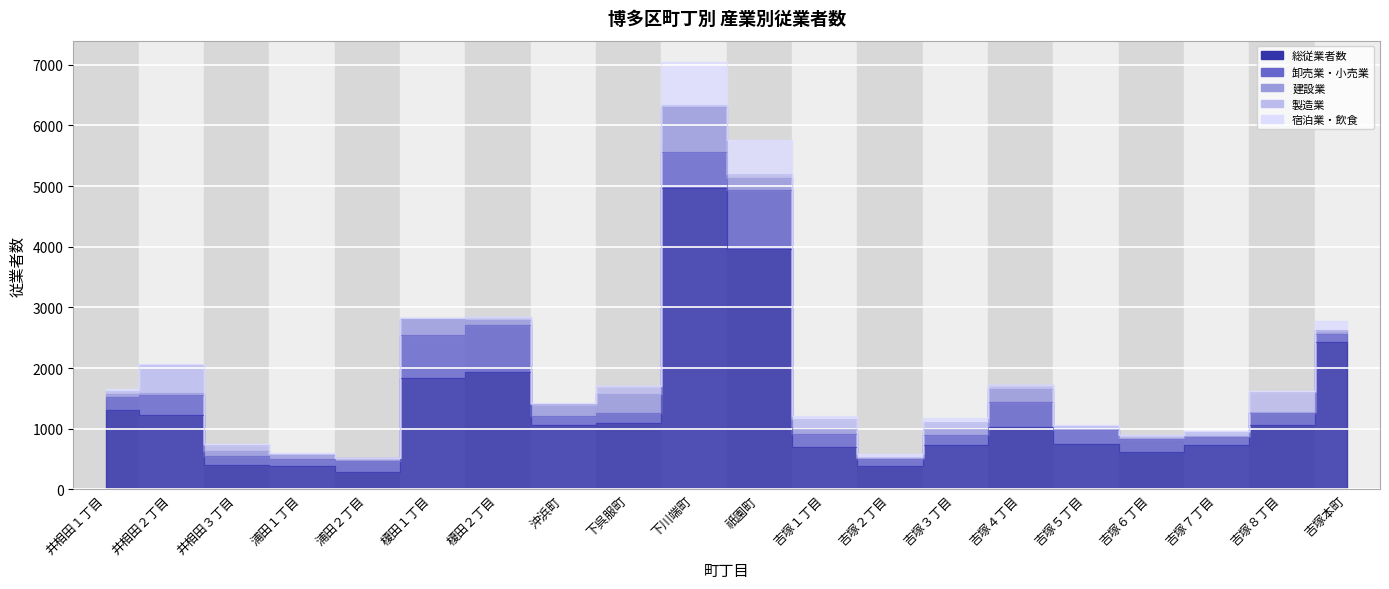

Which series has the largest total across all categories?

総従業者数